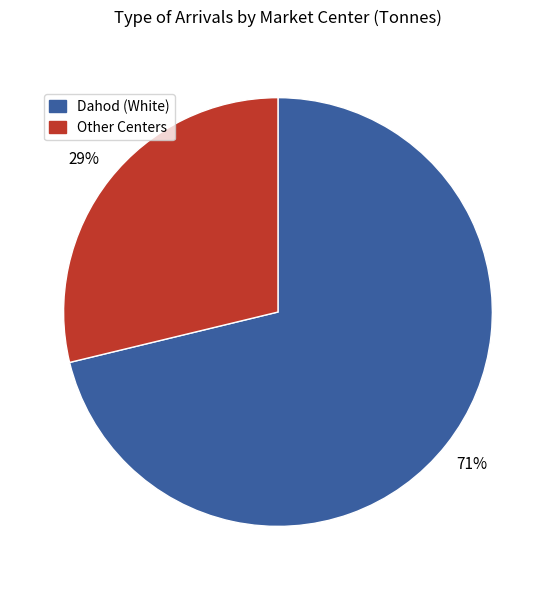

The Dahod (White) slice represents 84% of the pie. True or false?

False